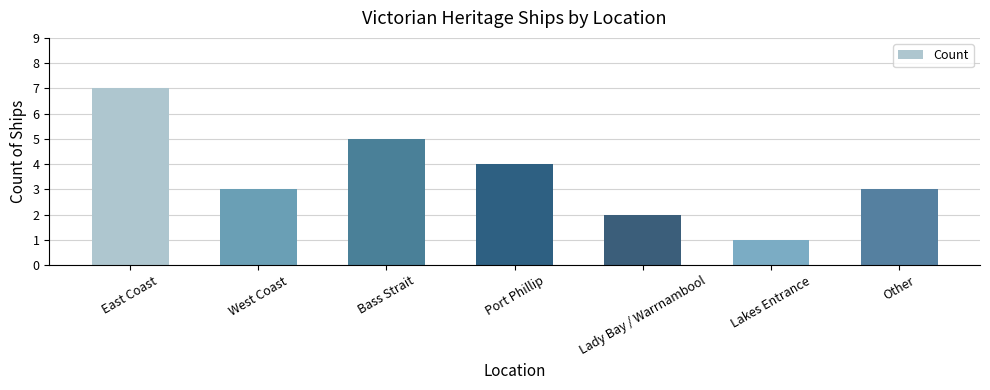

Reading left to right, what are all the values shown in this chart?

7	3	5	4	2	1	3